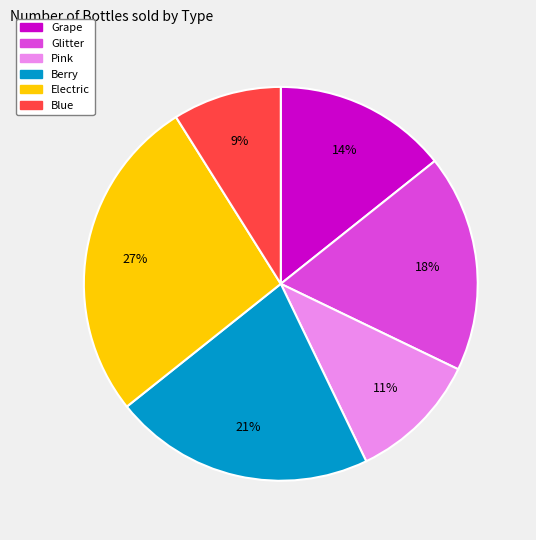

What percentage is the Pink slice, to the nearest percent?

11%